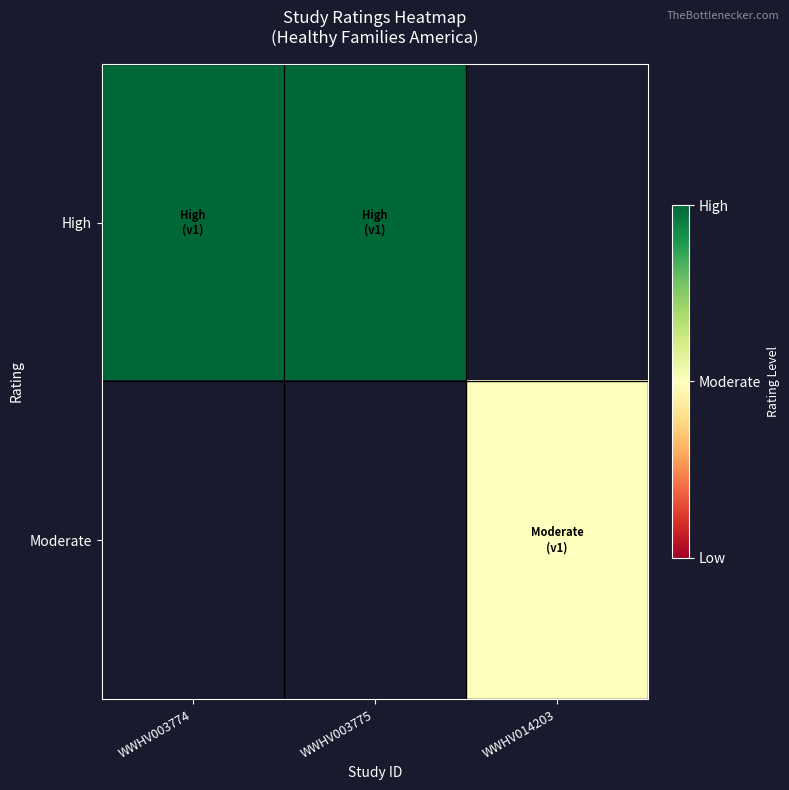

At how many categories does at least one series exceed 1?

2